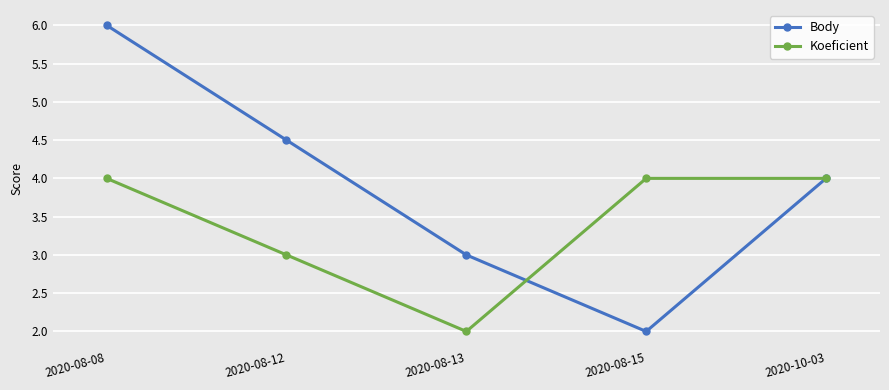

What is the difference between the highest and lowest values at 2020-08-15?

2.0